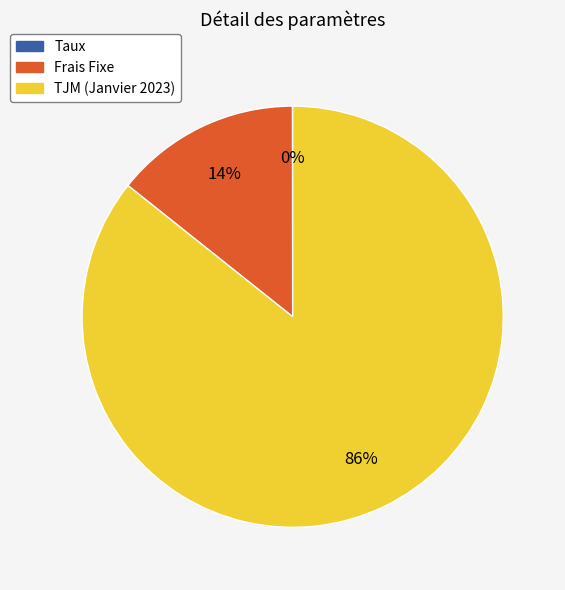

Which category accounts for the majority?

TJM (Janvier 2023)